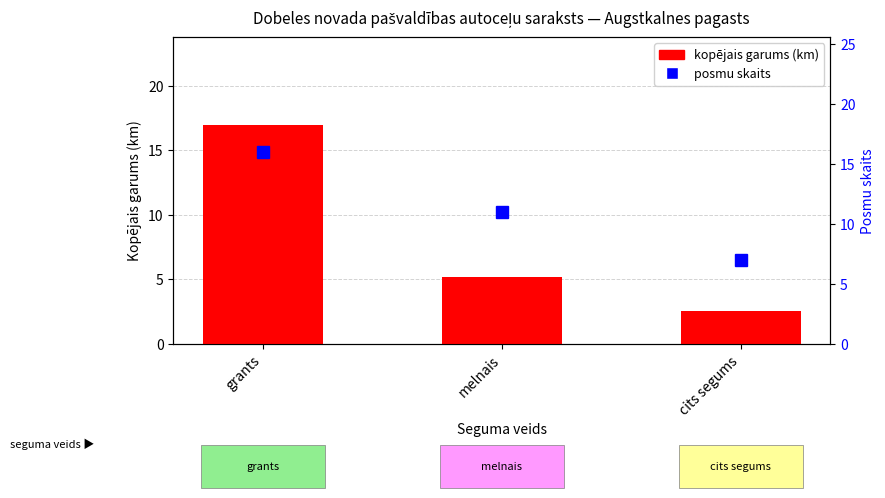

At which label does posmu skaits first exceed 11?

grants